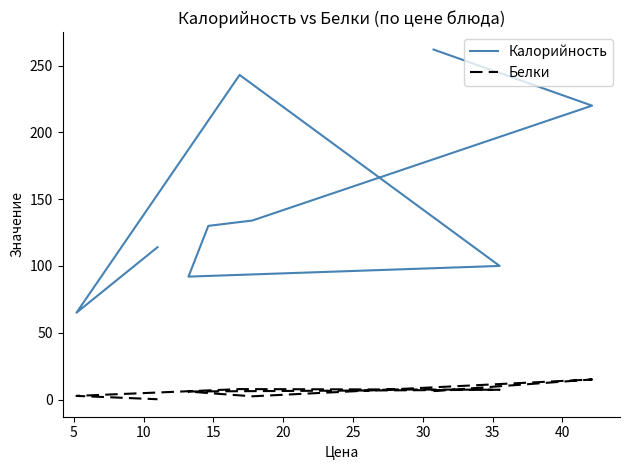

Is the value of Калорийность at 10 greater than the value of Белки at 0?

Yes